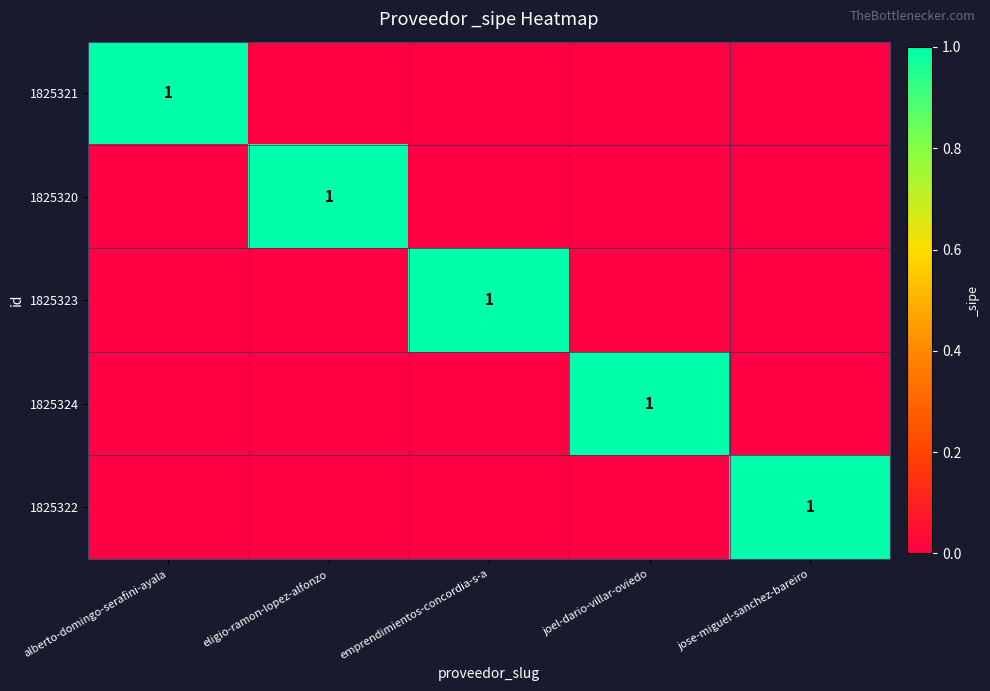

Is it true that 1825323 equals 1 at emprendimientos-concordia-s-a?

True